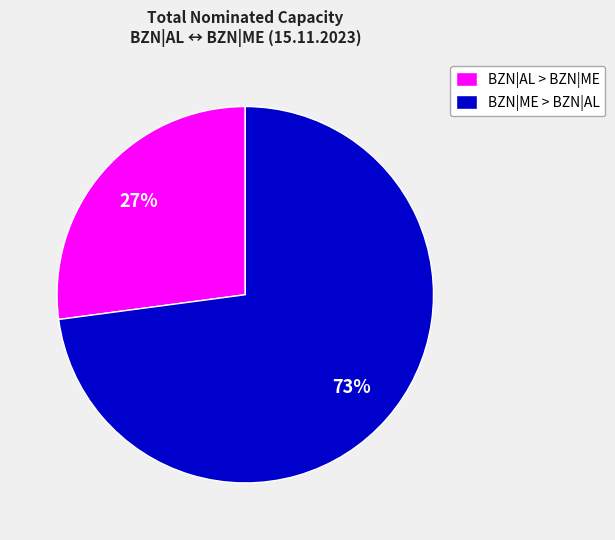

Approximately how many times larger is the value at BZN|AL > BZN|ME compared to BZN|ME > BZN|AL?

0.4